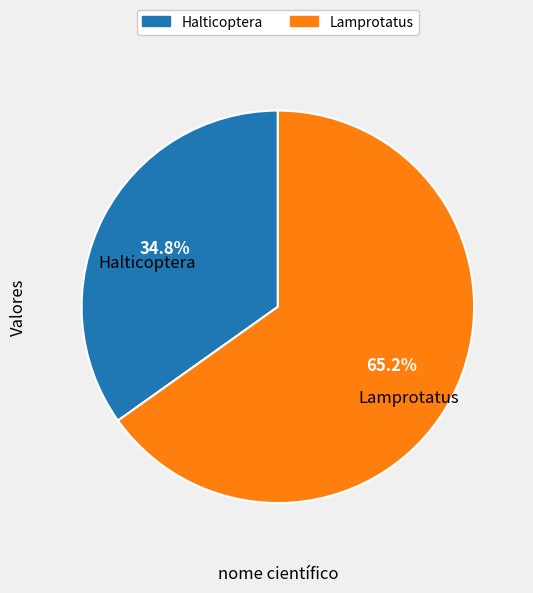

Combined, what portion of the pie is Halticoptera and Lamprotatus?

100.0%